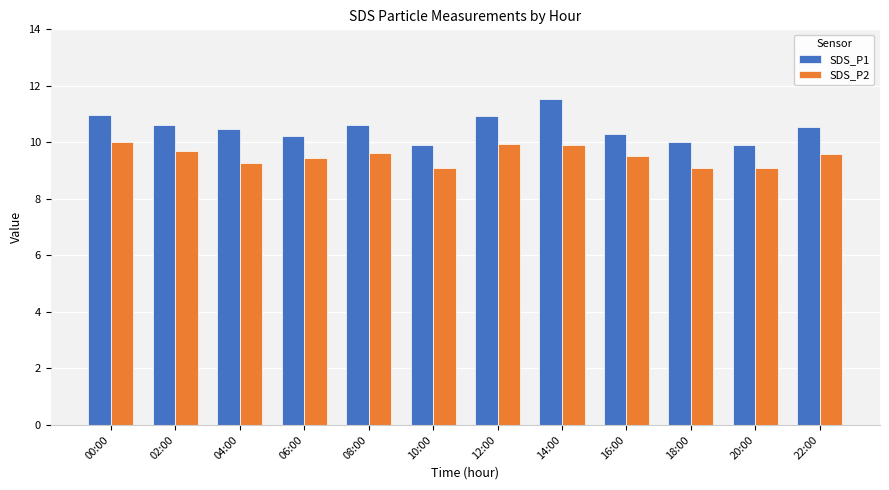

What is the lowest value of the SDS_P2 series?

9.1